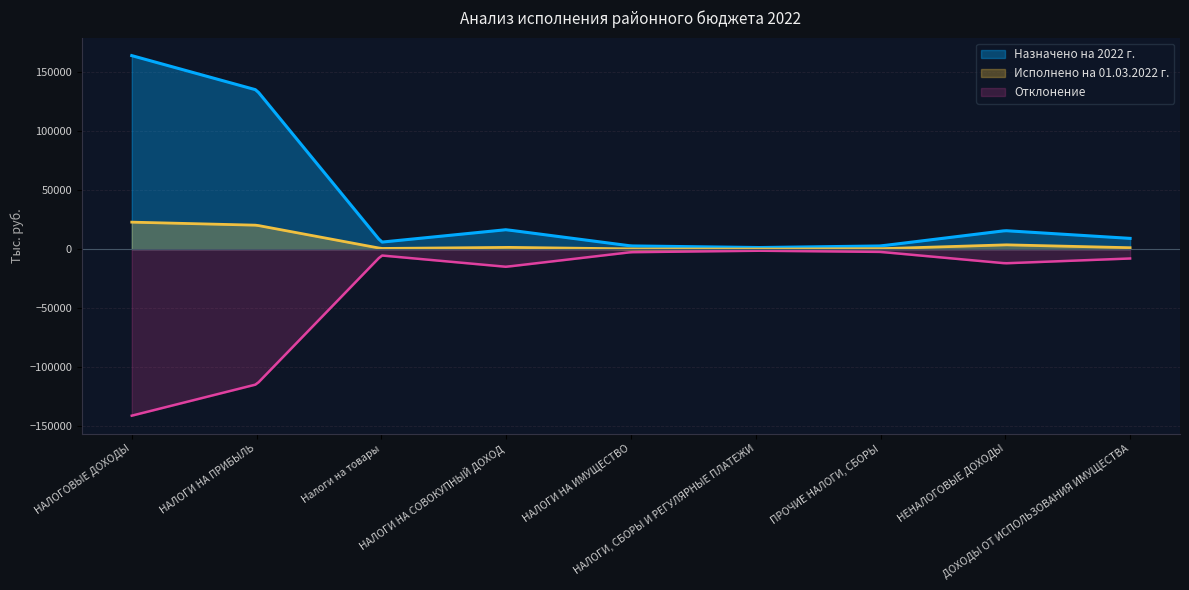

Where is the first local maximum for Исполнено на 01.03.2022 г.?

НАЛОГИ НА СОВОКУПНЫЙ ДОХОД